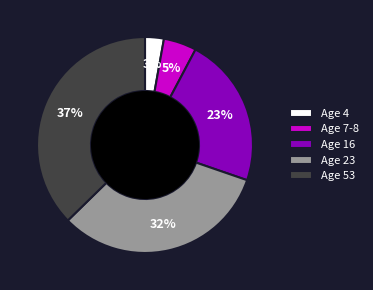

True or false: Age 7-8 accounts for 5% of the total.

True